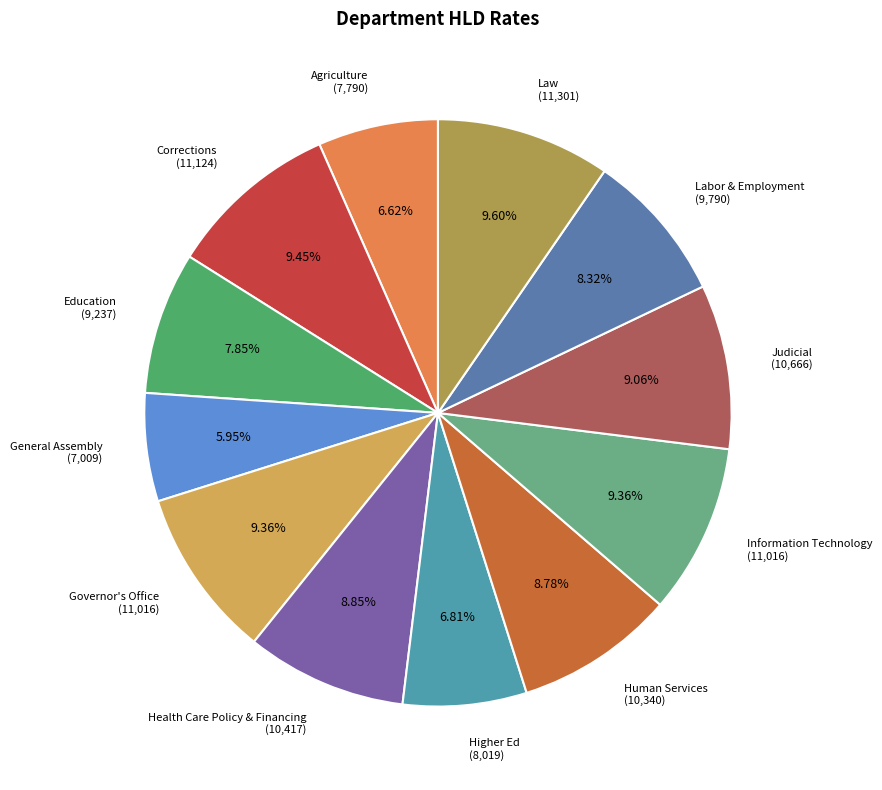

Count the number of slices in the pie.

12